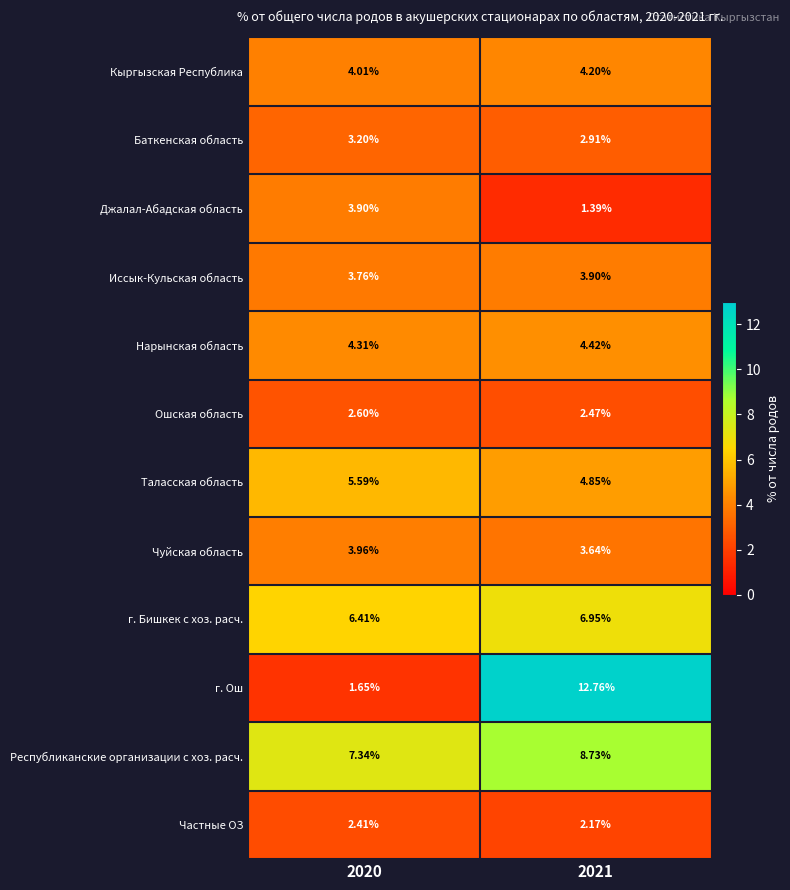

At 2021, list the series in order from smallest to largest.

Джалал-Абадская область, Частные ОЗ, Ошская область, Баткенская область, Чуйская область, Иссык-Кульская область, Кыргызская Республика, Нарынская область, Таласская область, г. Бишкек с хоз. расч., Республиканские организации с хоз. расч., г. Ош